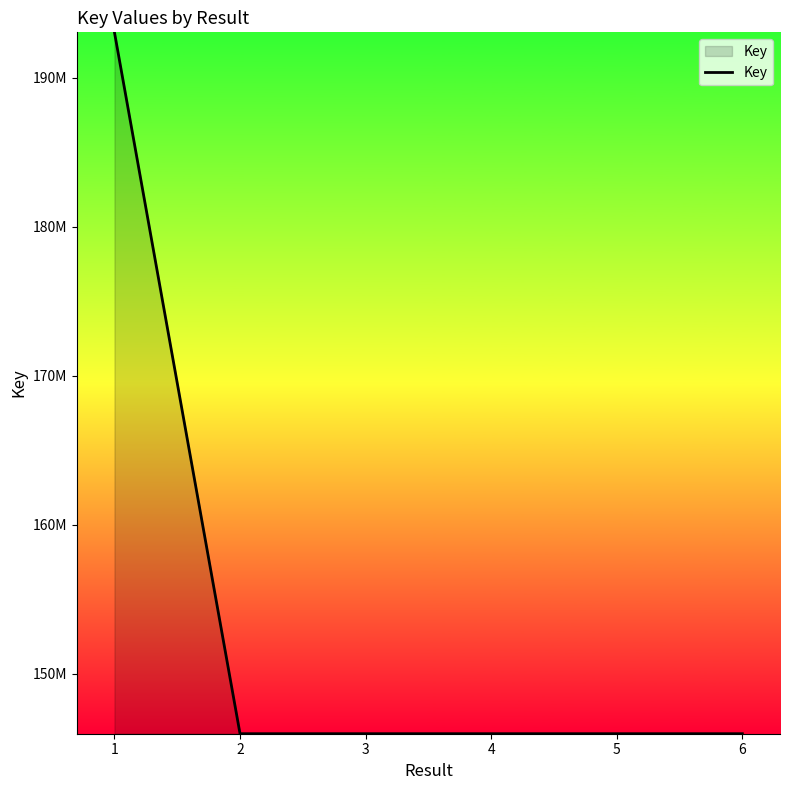

Rank the categories by value from lowest to highest.

6, 2, 5, 4, 3, 1